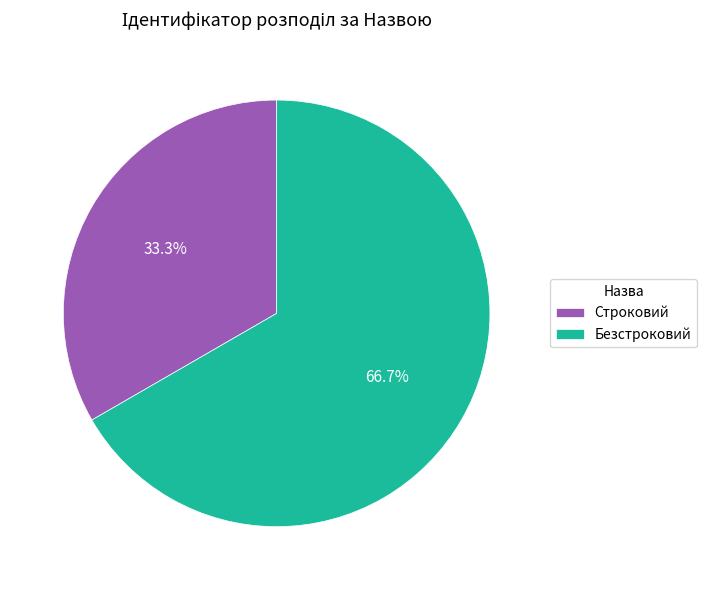

To the nearest percent, what portion does Безстроковий represent?

67%